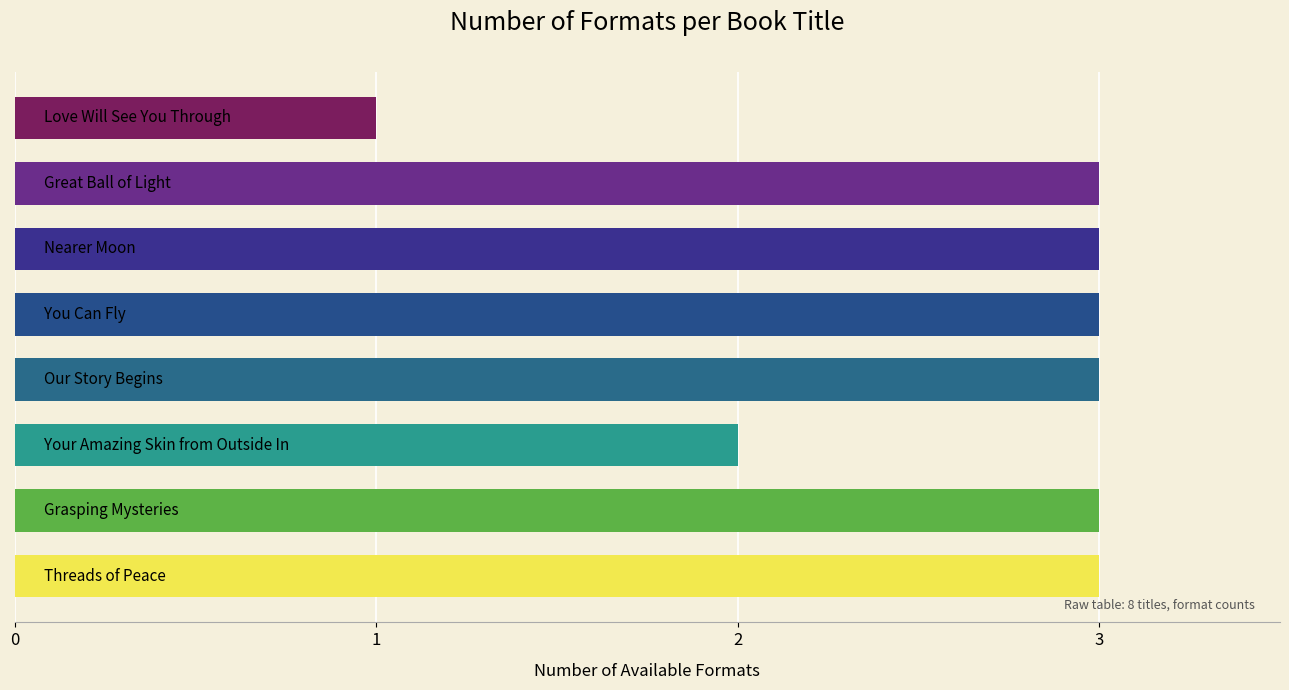

What is the average value?

3